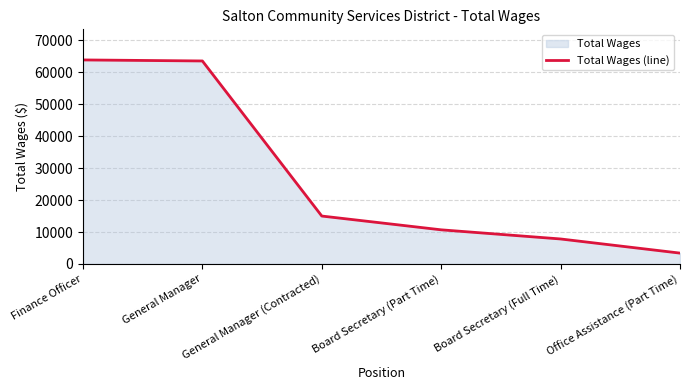

How many series are shown in this chart?

1